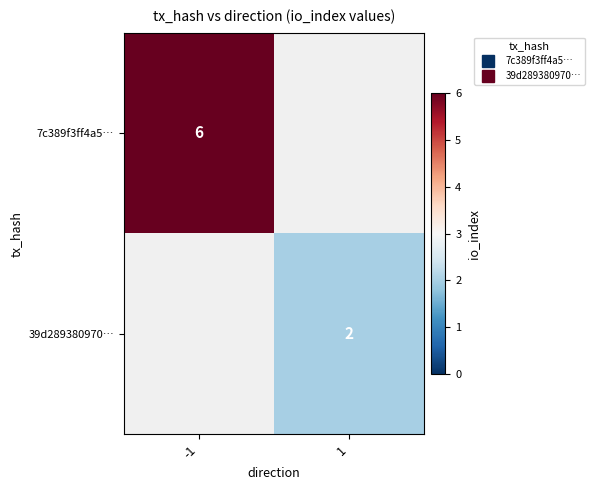

How many series are shown in this chart?

2